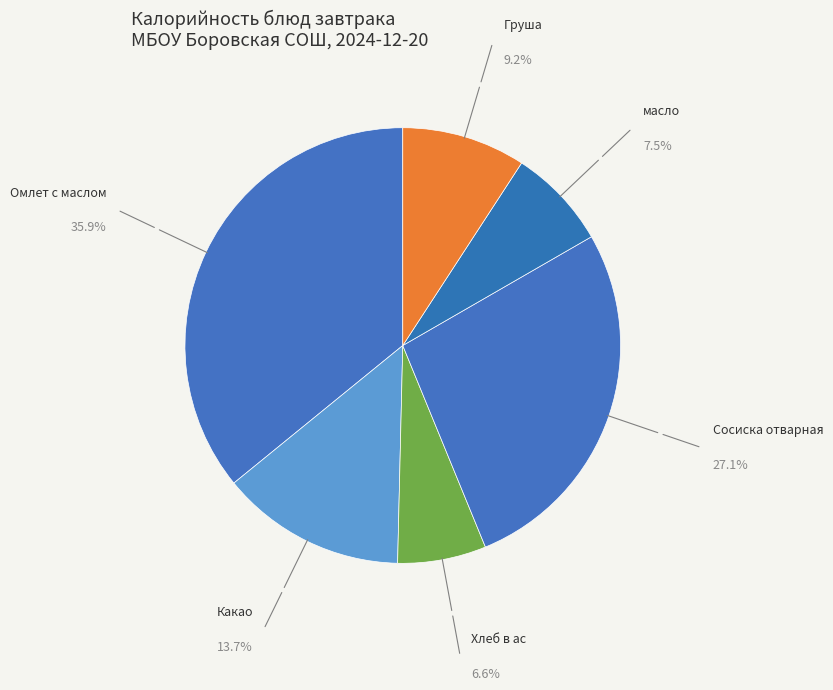

Which category has the smallest portion of the pie?

Хлеб в ас